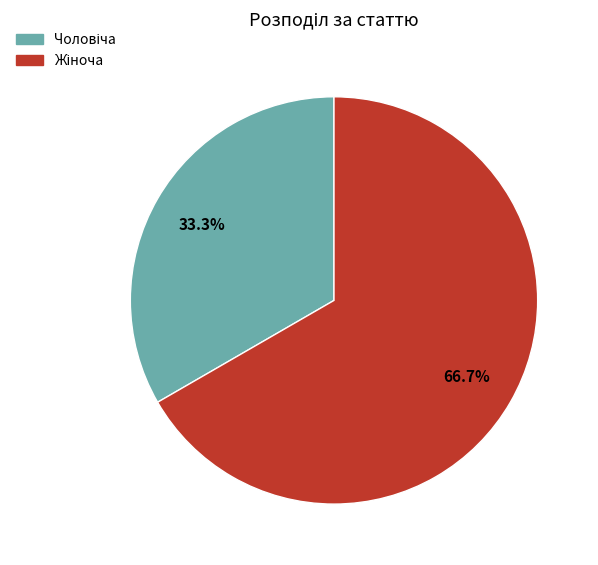

Does any single category account for the majority?

Yes